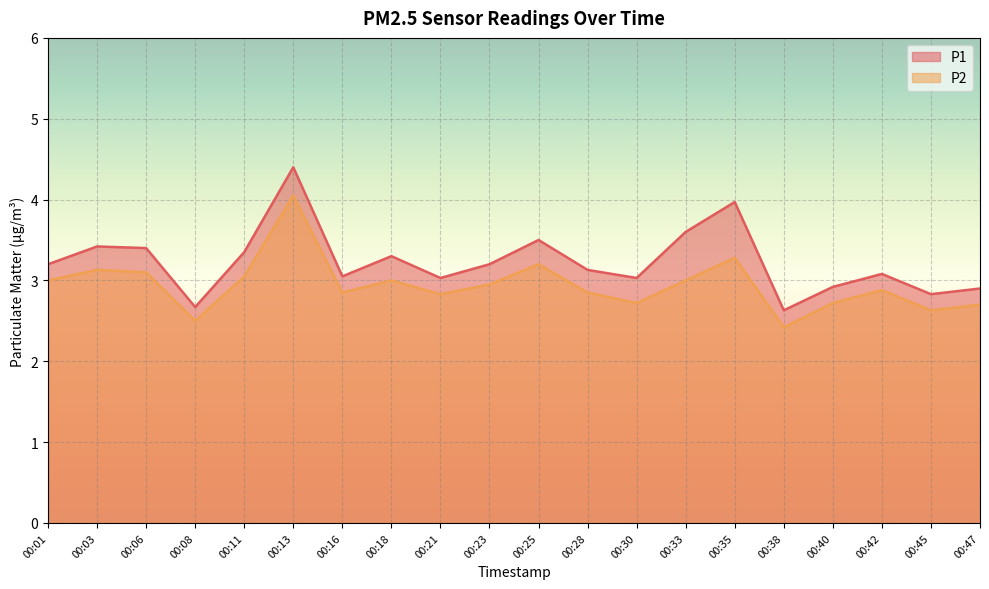

True or false: P2 has a value of 4.6 at 00:11.

False